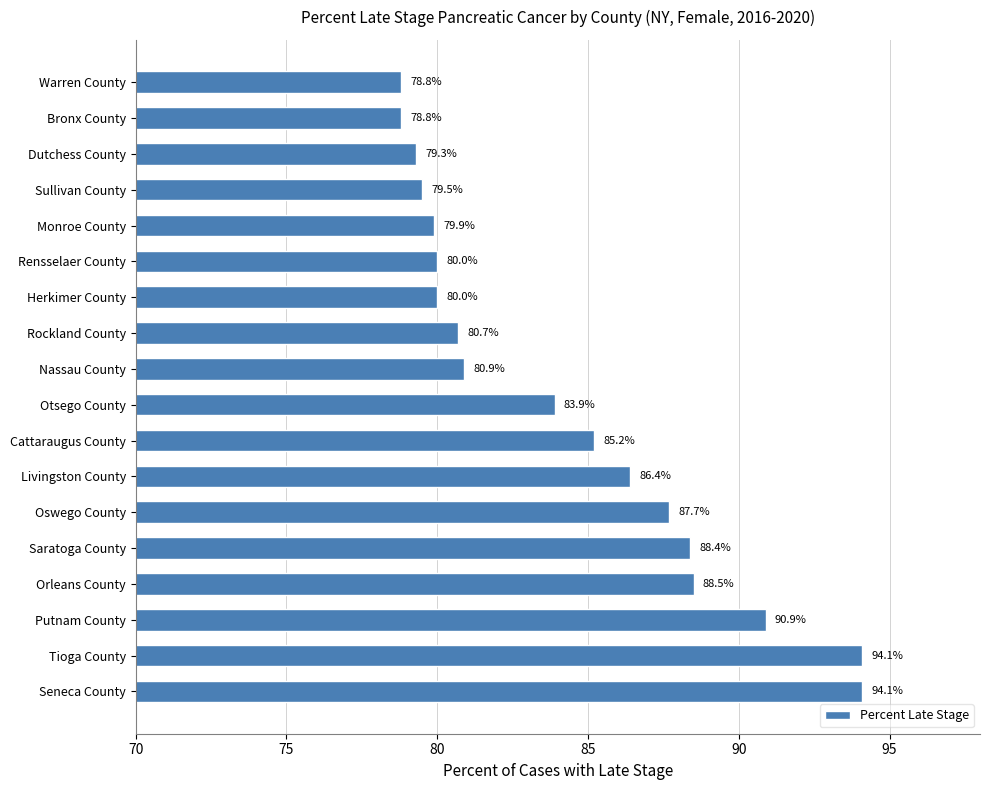

How many data points are less than 83?

9